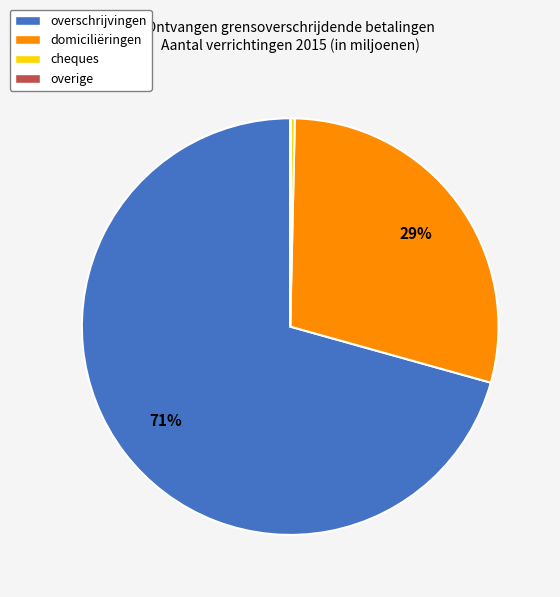

Is there any slice that represents more than half of the pie?

Yes